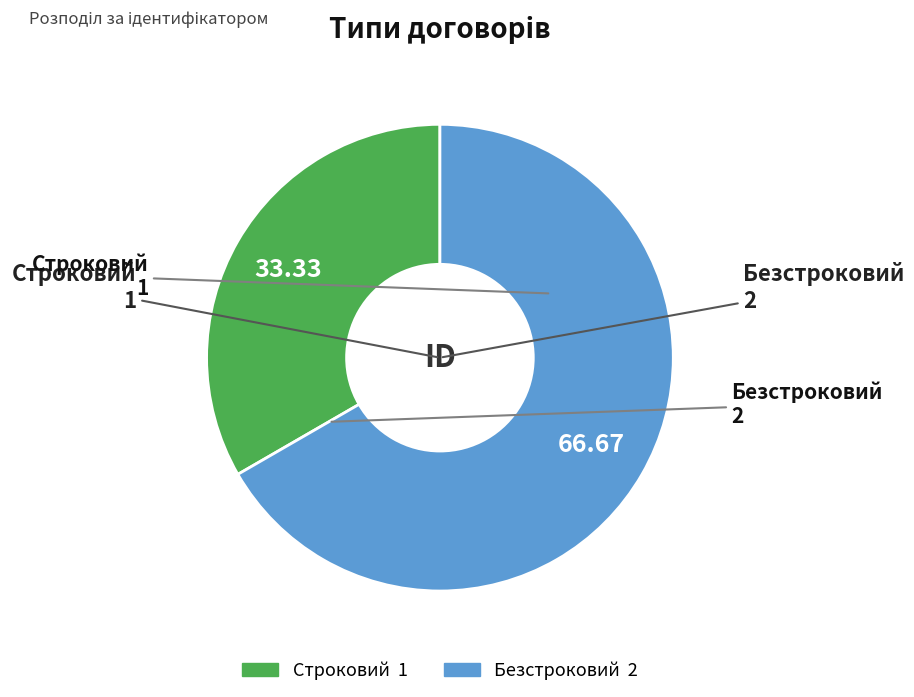

What is the smallest slice in the pie chart?

Строковий